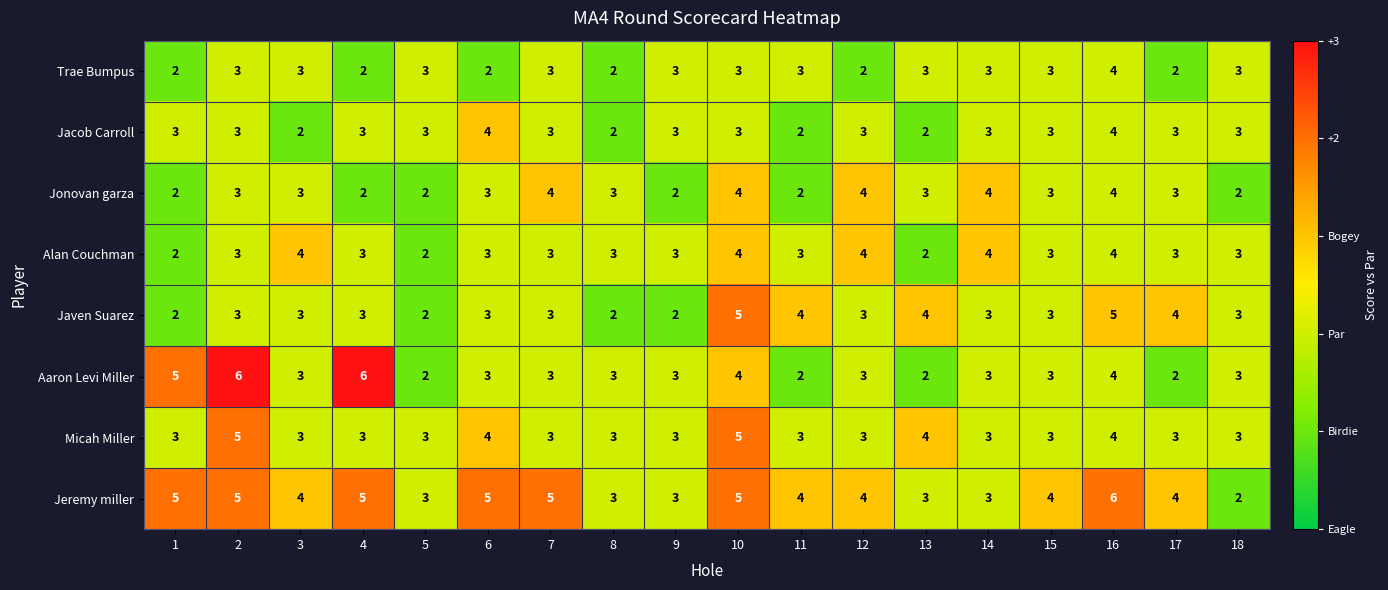

What is the average value of the Jeremy miller series?

4